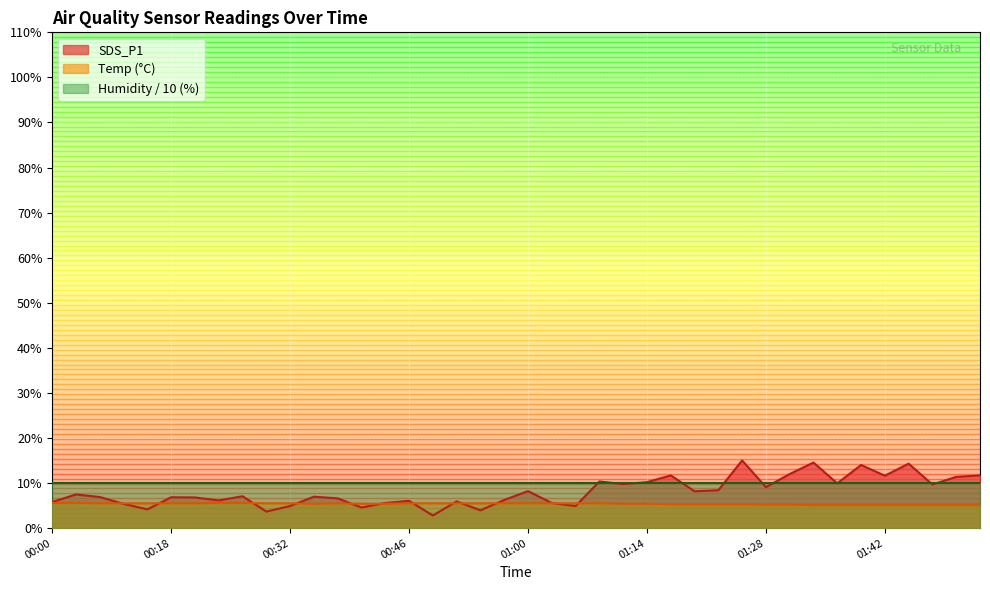

Rank the series by their average value, from lowest to highest.

Temp (°C), SDS_P1, Humidity / 10 (%)